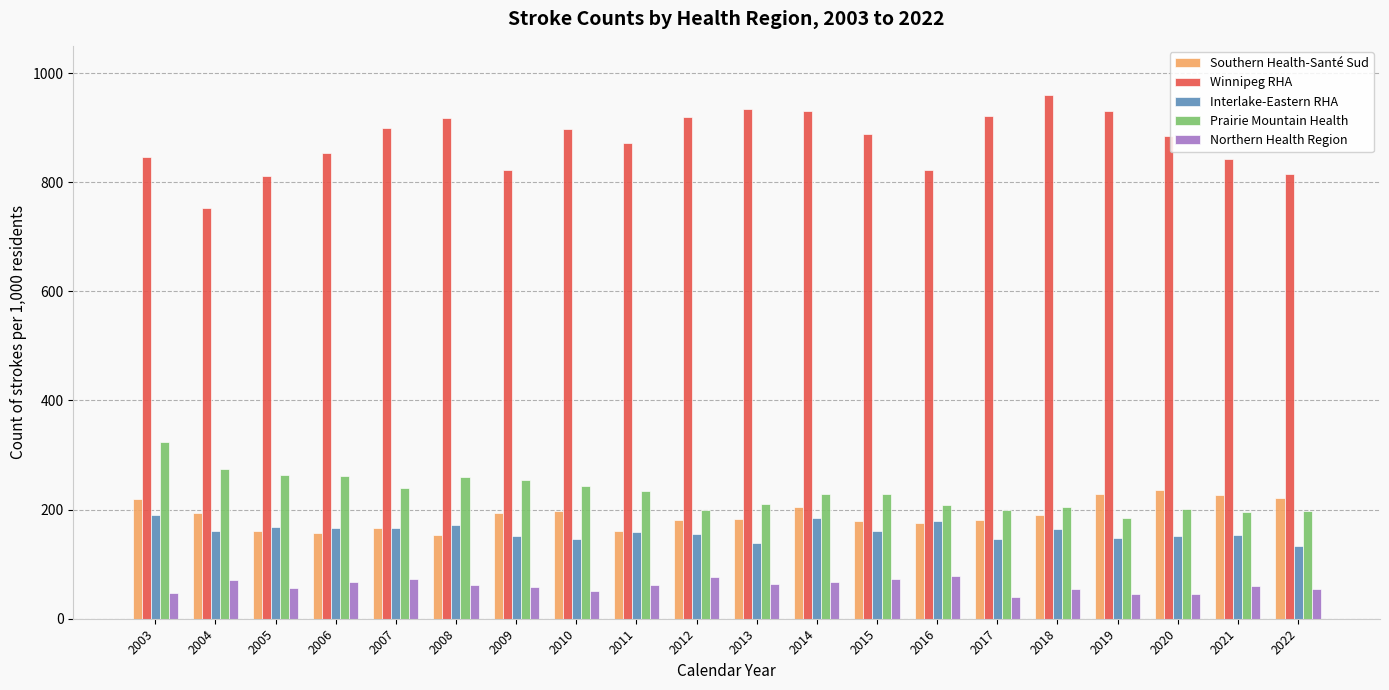

What is the maximum value for Interlake-Eastern RHA?

191